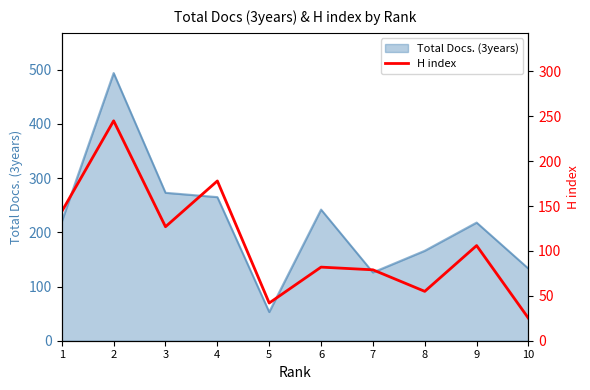

What is the minimum value for Total Docs. (3years)?

53